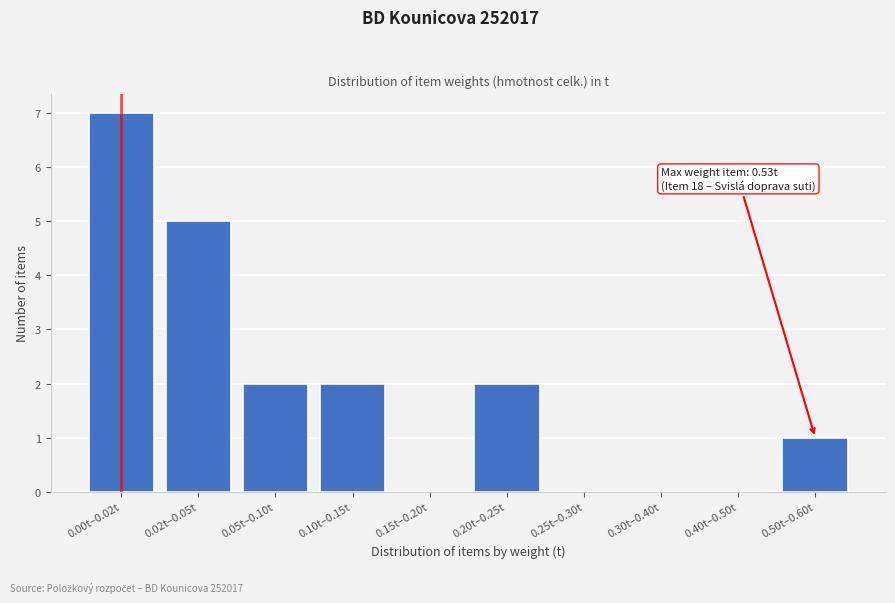

Reading left to right, transcribe all the data shown in this chart.

0.00t–0.02t=7	0.02t–0.05t=5	0.05t–0.10t=2	0.10t–0.15t=2	0.15t–0.20t=0	0.20t–0.25t=2	0.25t–0.30t=0	0.30t–0.40t=0	0.40t–0.50t=0	0.50t–0.60t=1